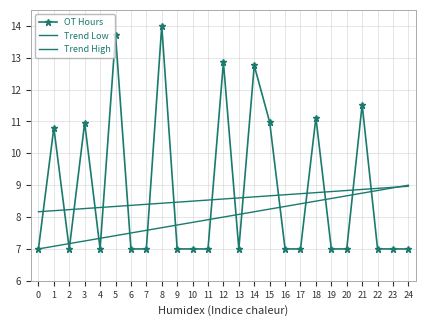

How many distinct data groups are displayed?

3